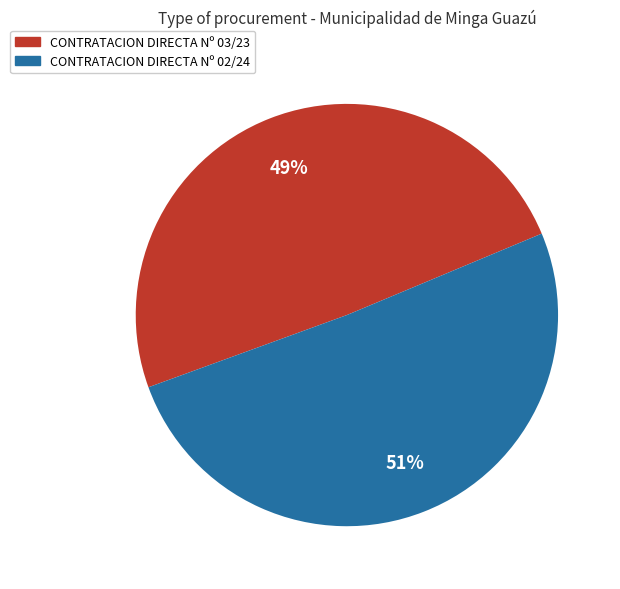

Count the number of slices in the pie.

2